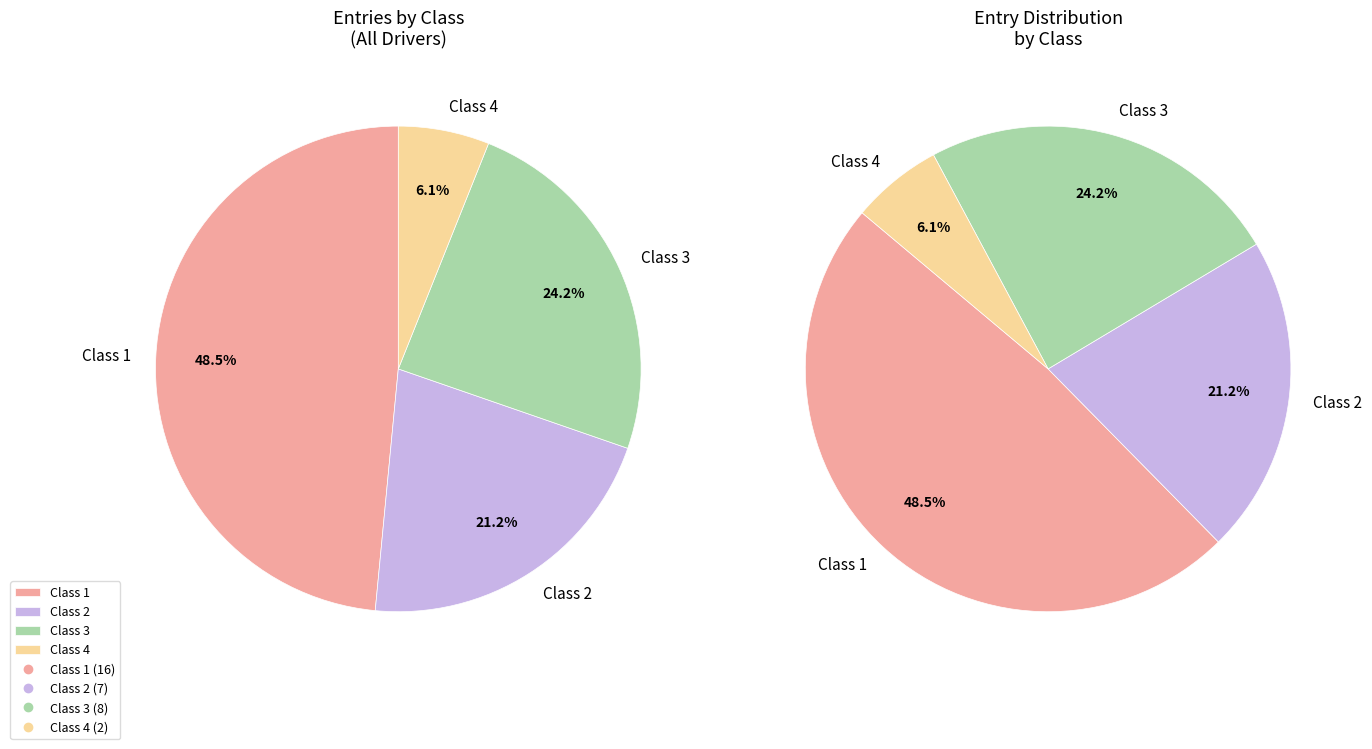

Is there a majority slice in this chart?

No